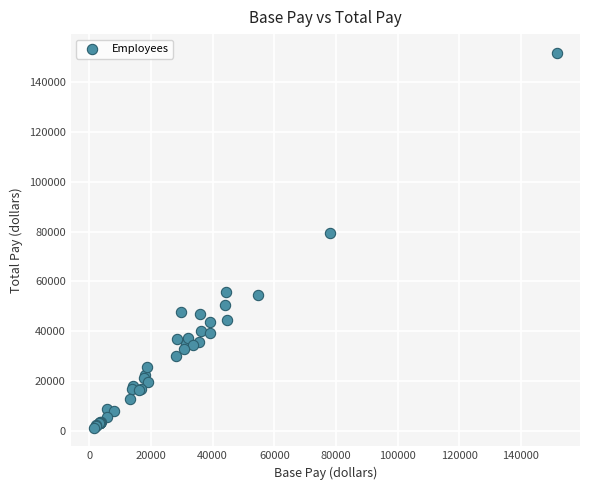

What Y value in the scatter plot is closest to 76555?

79638.0